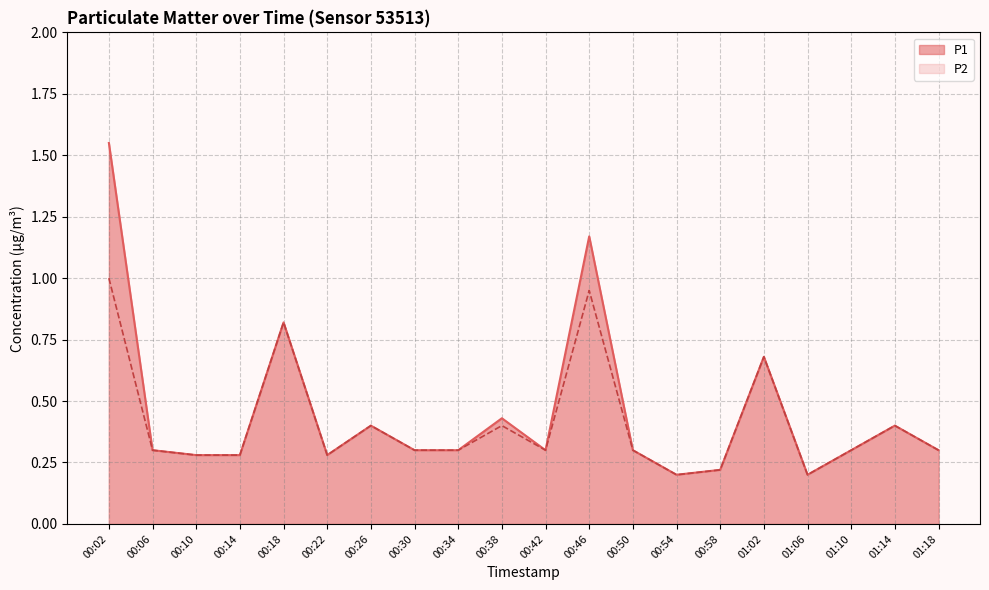

How many data points does each series have?

20